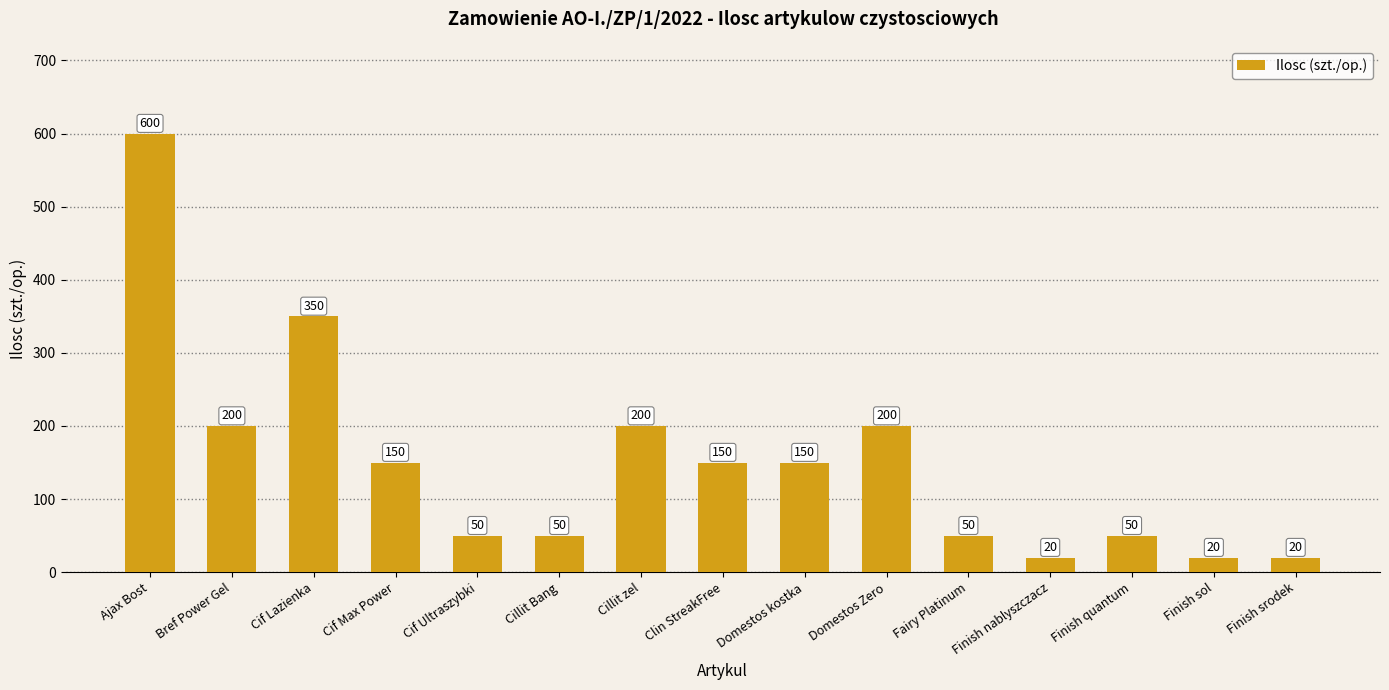

What is the ratio of the value at Cillit Bang to the value at Finish nablyszczacz?

2.5